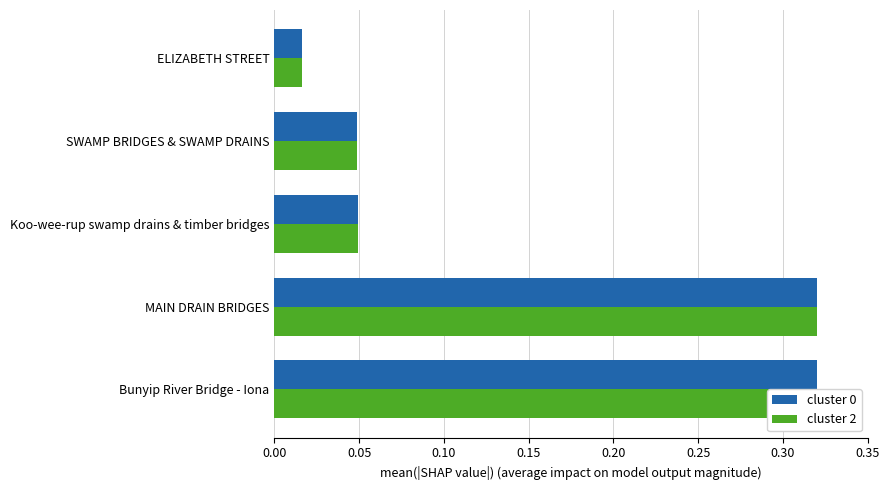

Is it true that cluster 2 equals 0.0 at ELIZABETH STREET?

True